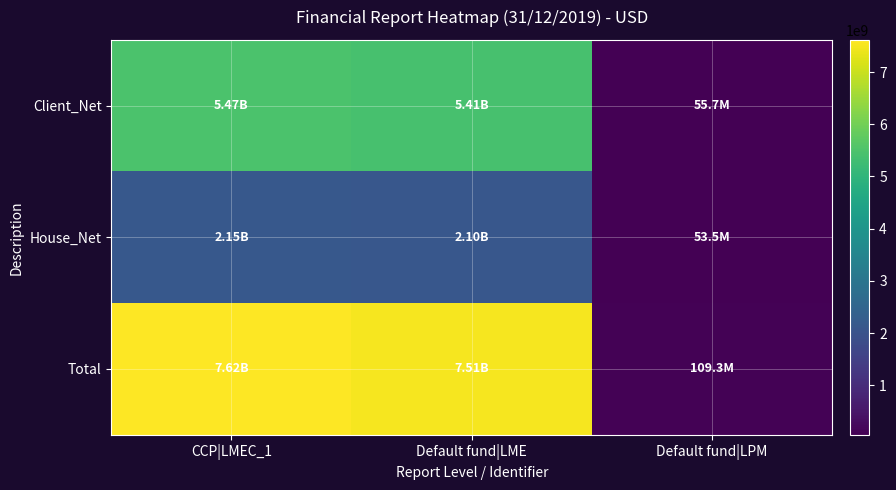

How many data points does each series have?

3